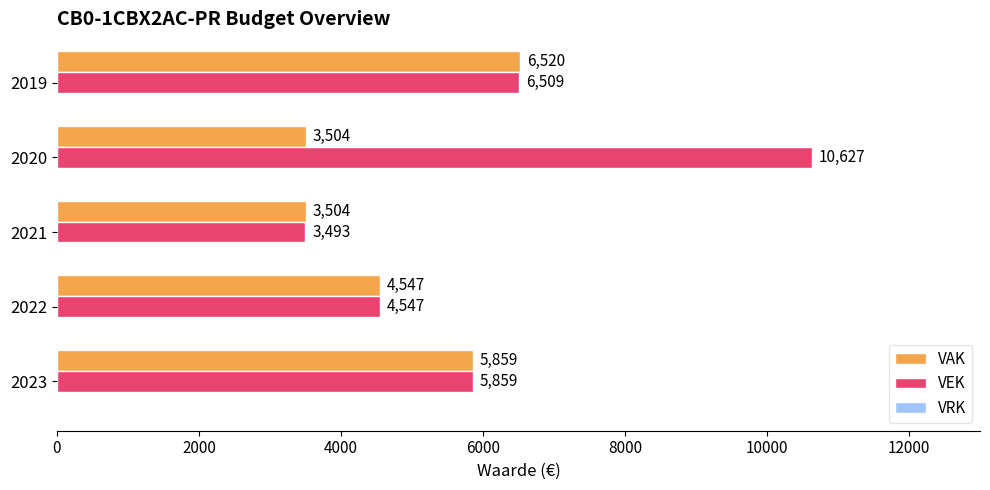

How many categories are shown in the chart?

5